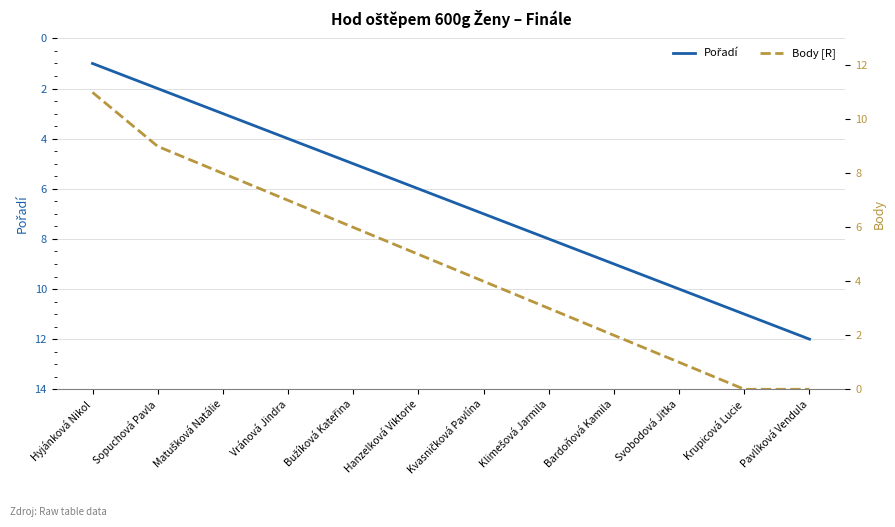

How many series are shown in this chart?

2